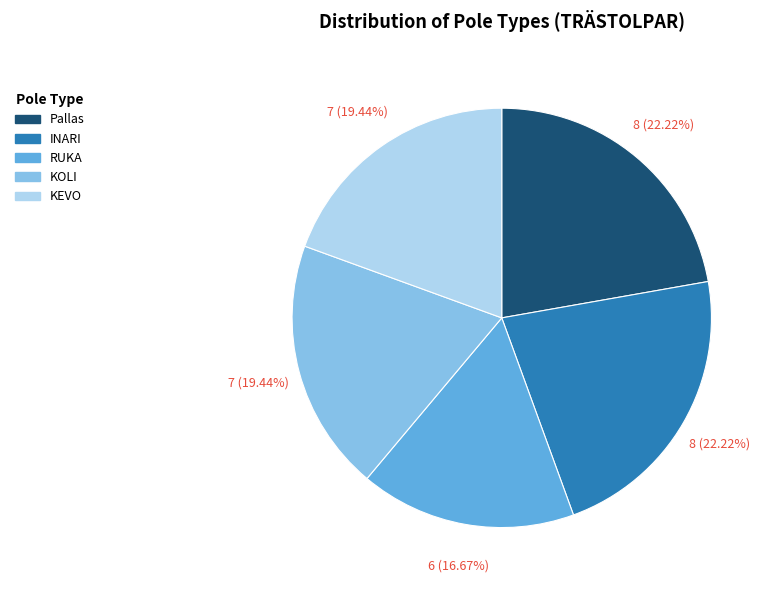

Which slice is the smallest?

RUKA